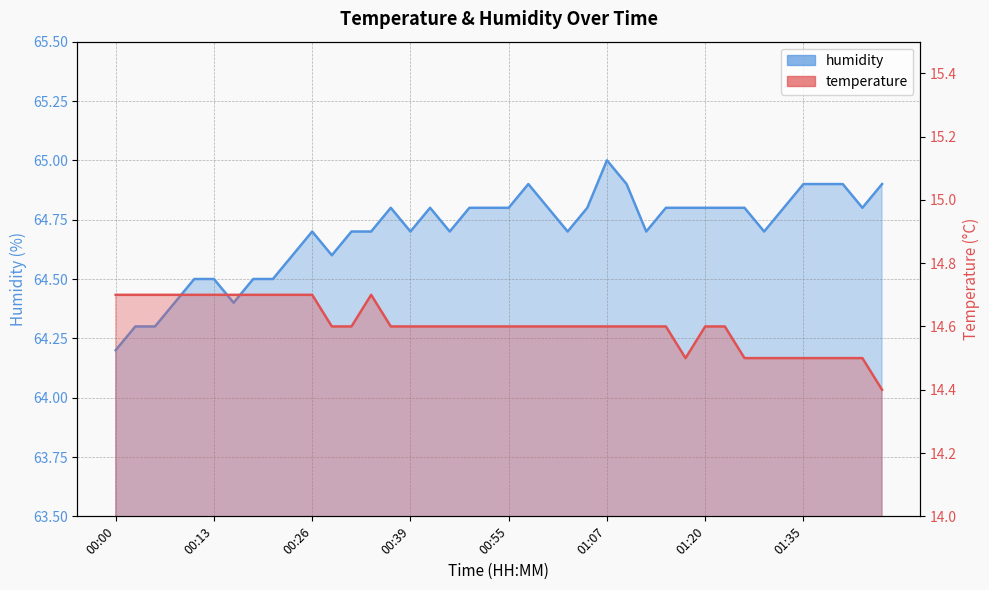

At how many categories does at least one series exceed 51?

40